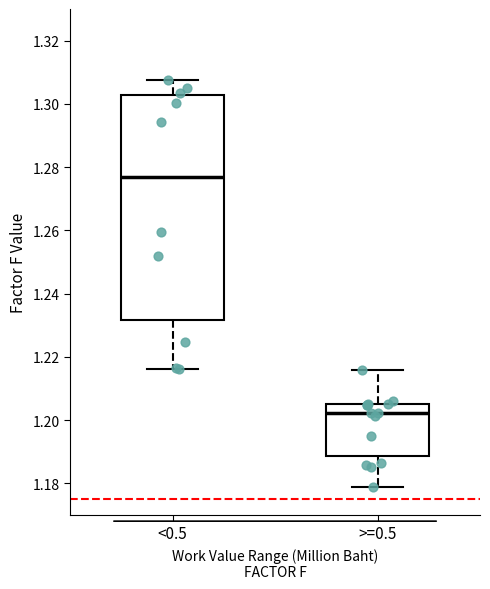

Reading left to right, read every box against the y-axis: the position of its median line, the range the box covers, and the ends of its whiskers. The values are not printed on the chart, so give them approximately, as read against the axis.

<0.5: median 1.276, box 1.232 to 1.302, whiskers 1.216 to 1.308
>=0.5: median 1.202, box 1.188 to 1.204, whiskers 1.178 to 1.216